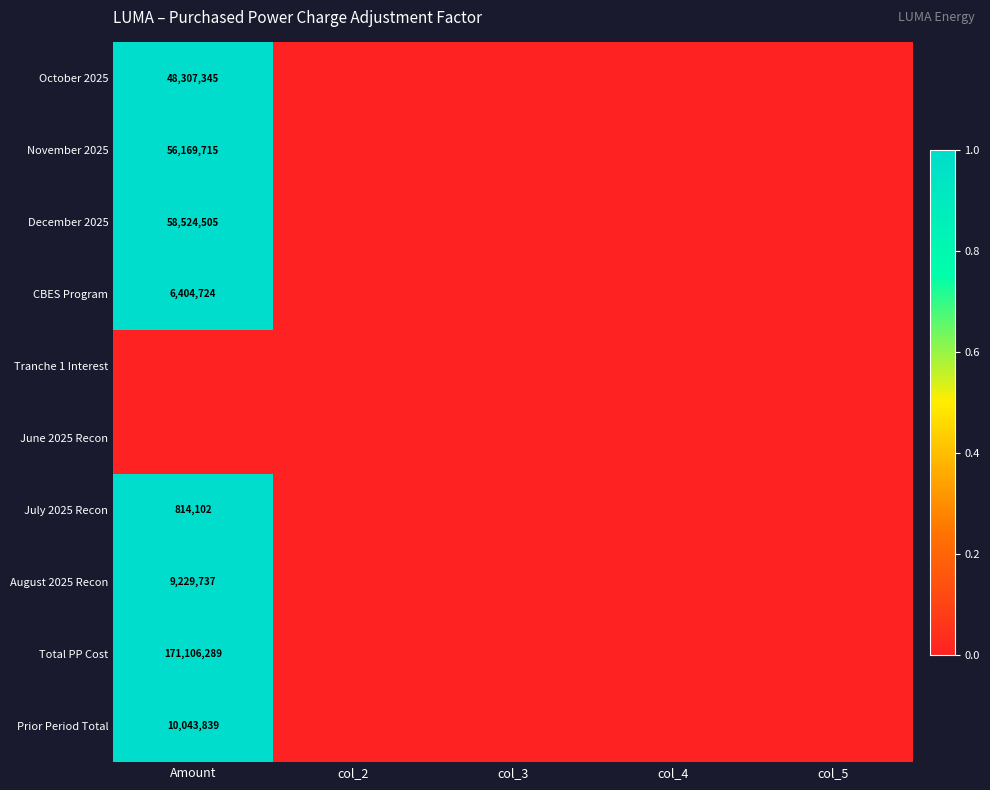

The value of November 2025 at Amount is 56169715. True or false?

True